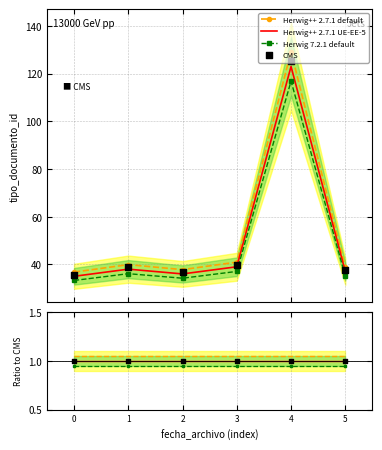

At which category is the sum across all series the highest?

4